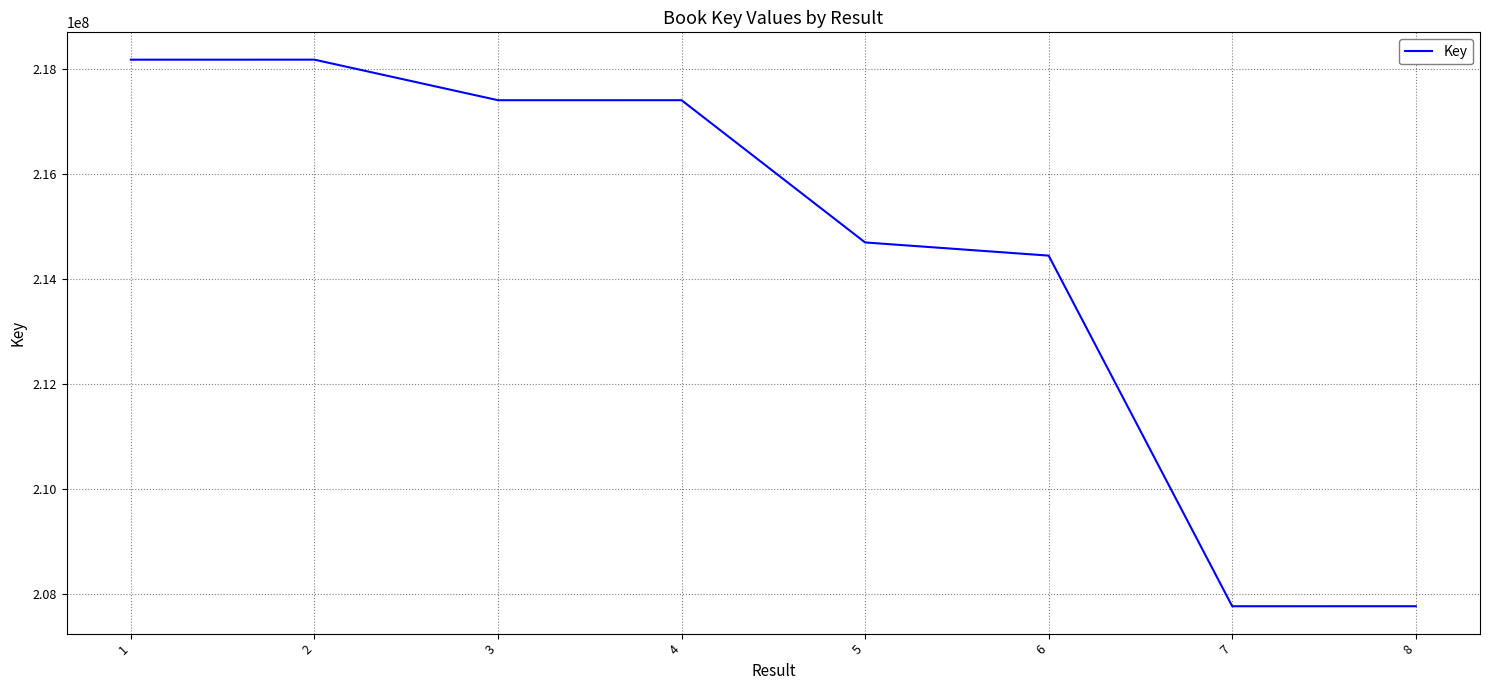

What is the minimum value shown in the chart?

207767033